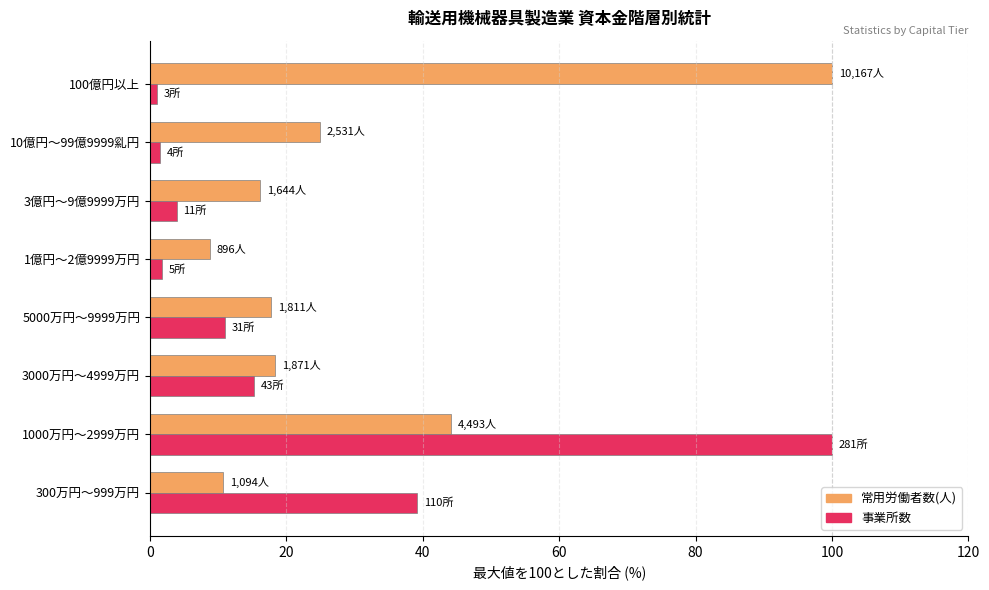

At which category is the sum across all series the highest?

1000万円～2999万円